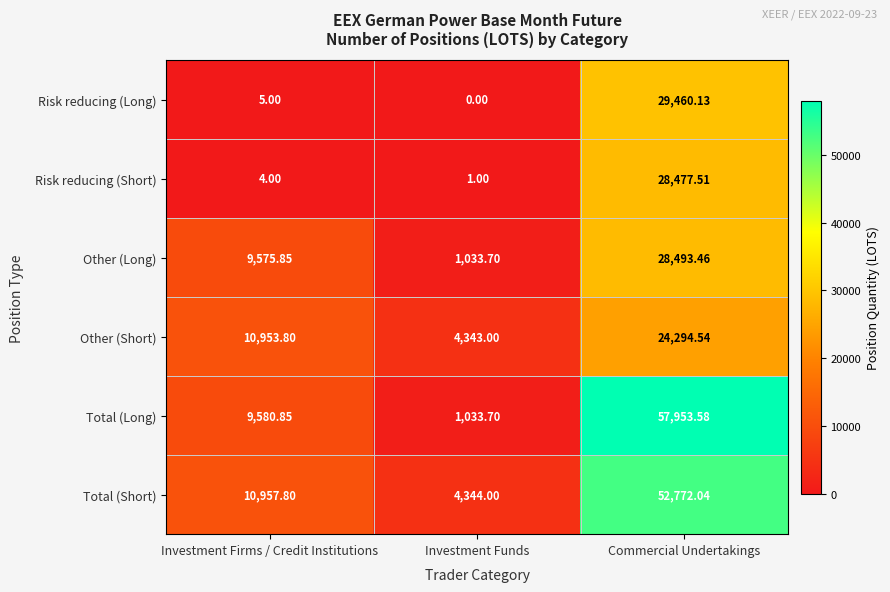

Is the value of Other (Long) at Commercial Undertakings greater than the value of Other (Short) at Investment Funds?

Yes